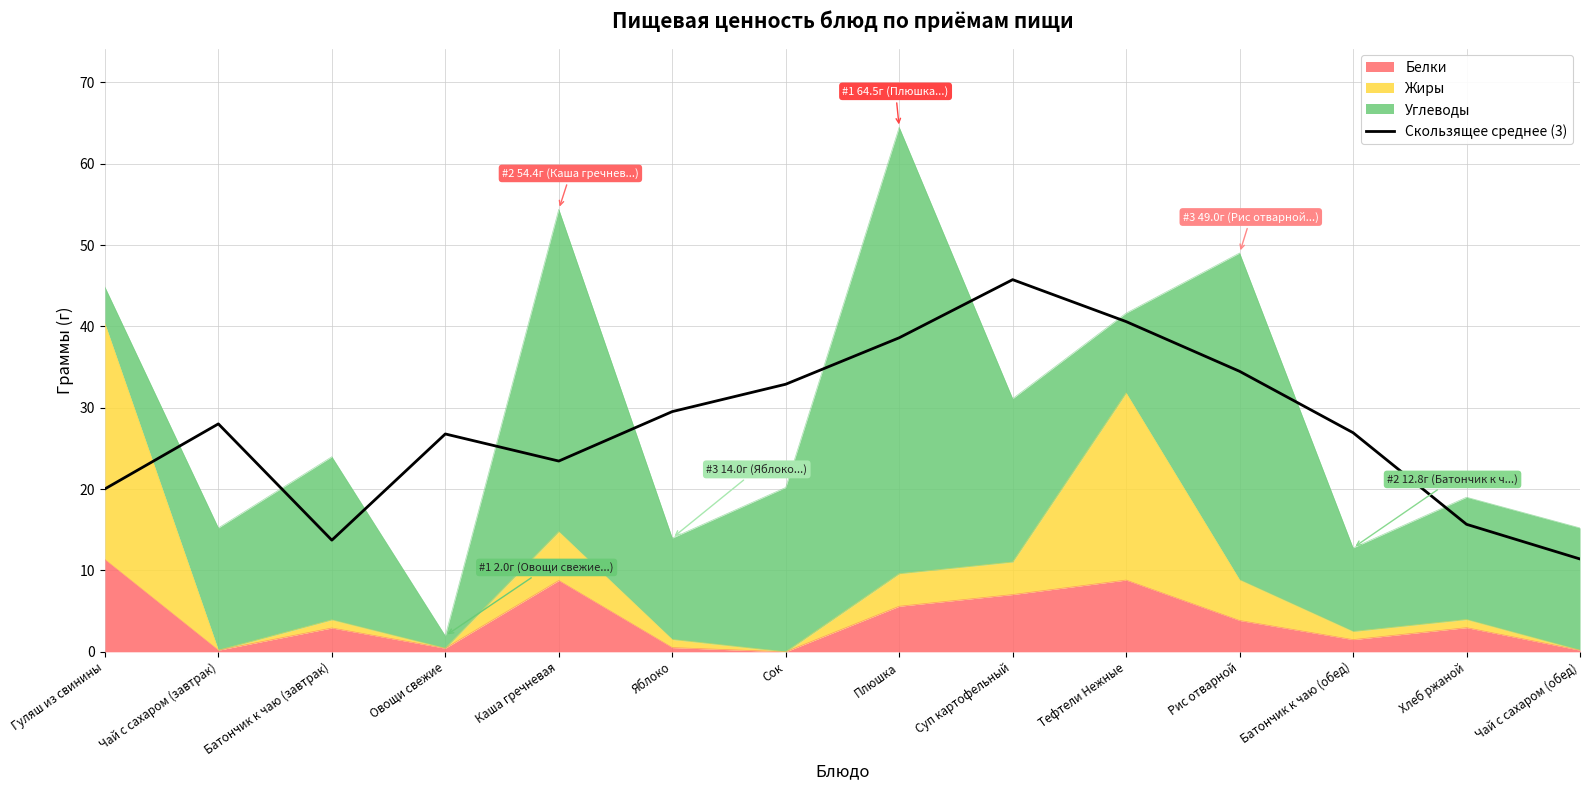

What is the label of the 3rd point from the right?

Батончик к чаю (обед)